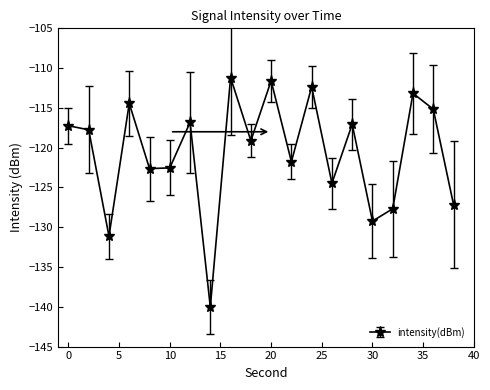

What is the value of the 2nd point from the left?

-117.8